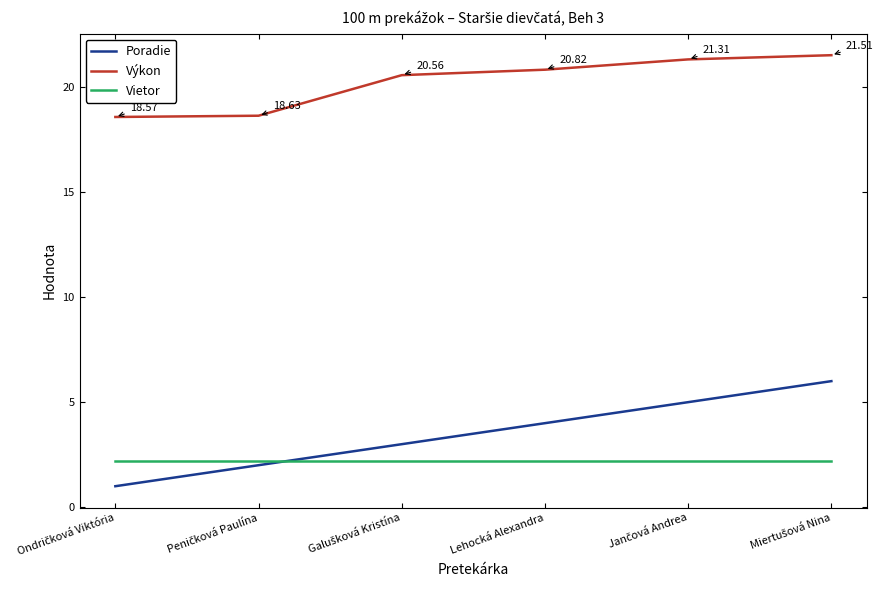

How many lines are shown in the chart?

3